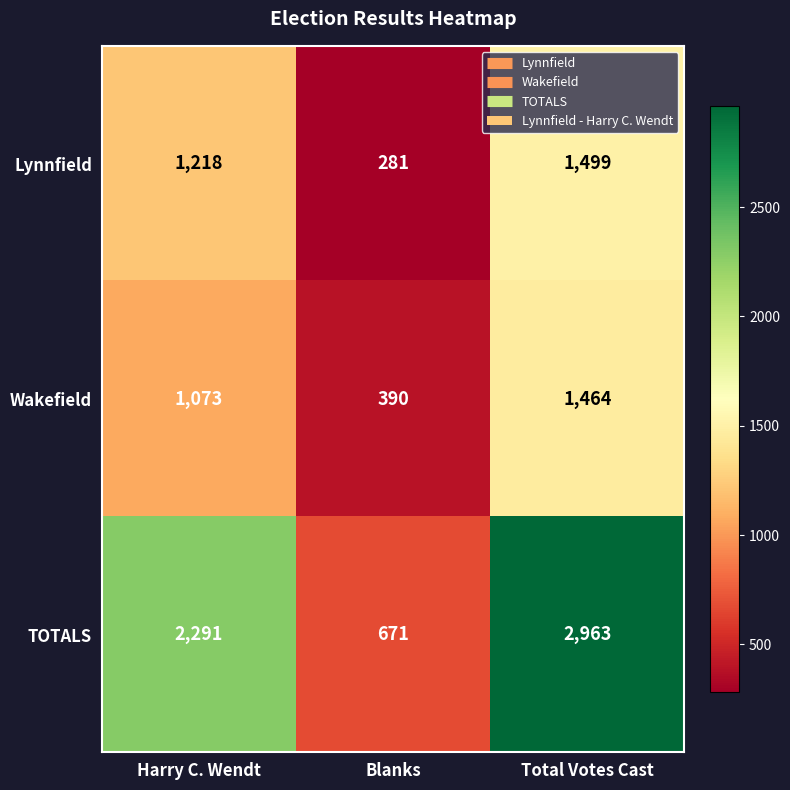

Reading right to left, extract all data points from this chart.

Lynnfield: 1499	281	1218
Wakefield: 1464	390	1073
TOTALS: 2963	671	2291